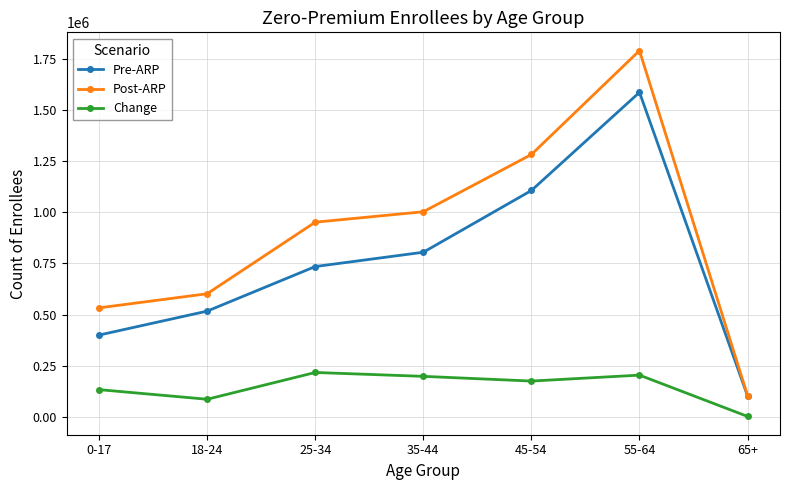

What is the label of the 3rd point from the left?

25-34